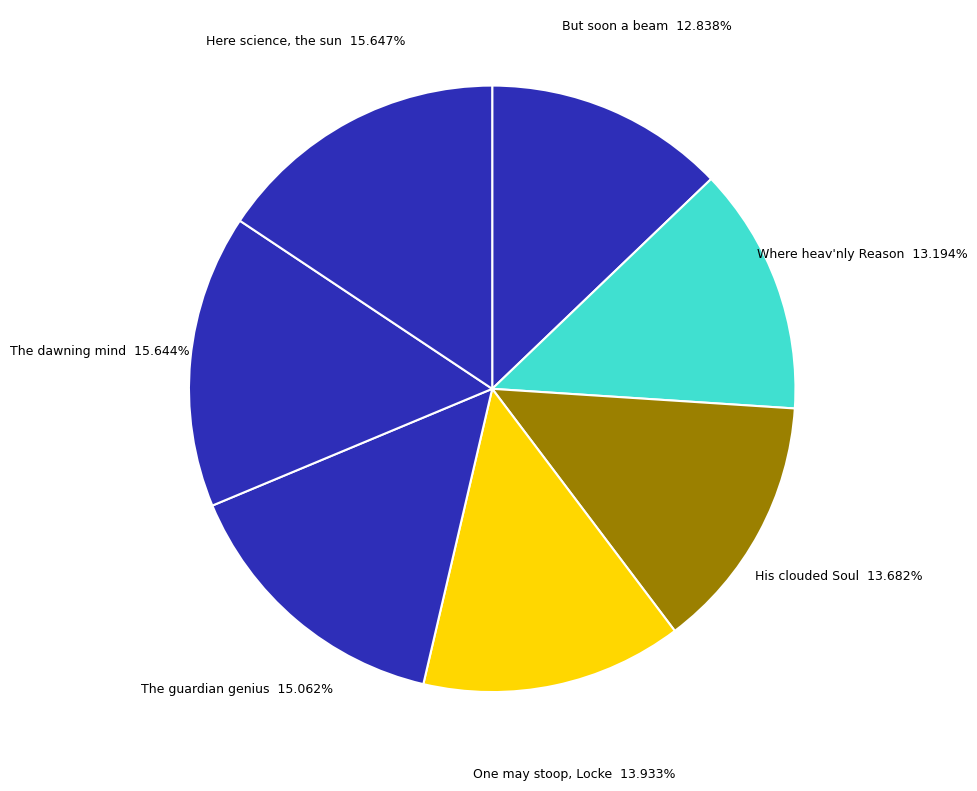

How many segments does this pie chart have?

7